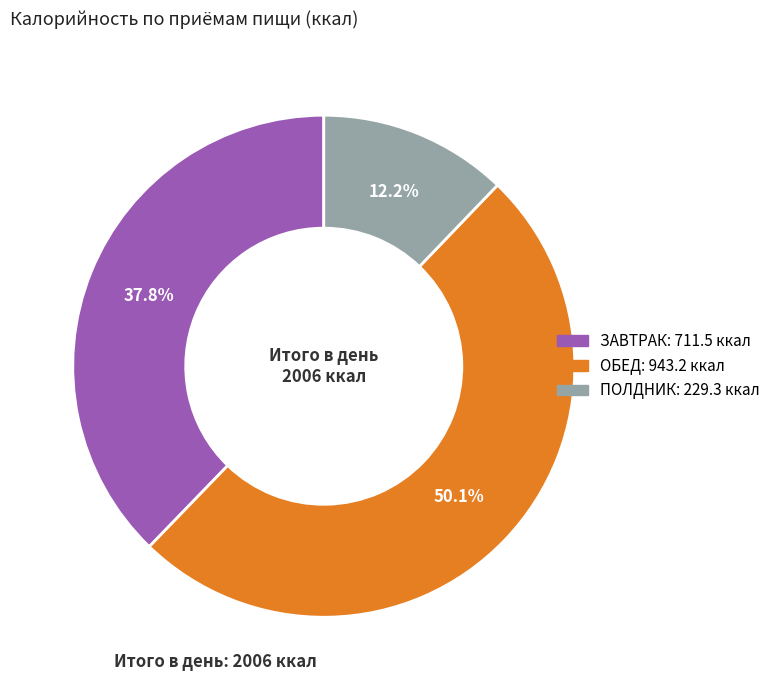

What is the majority slice?

ОБЕД